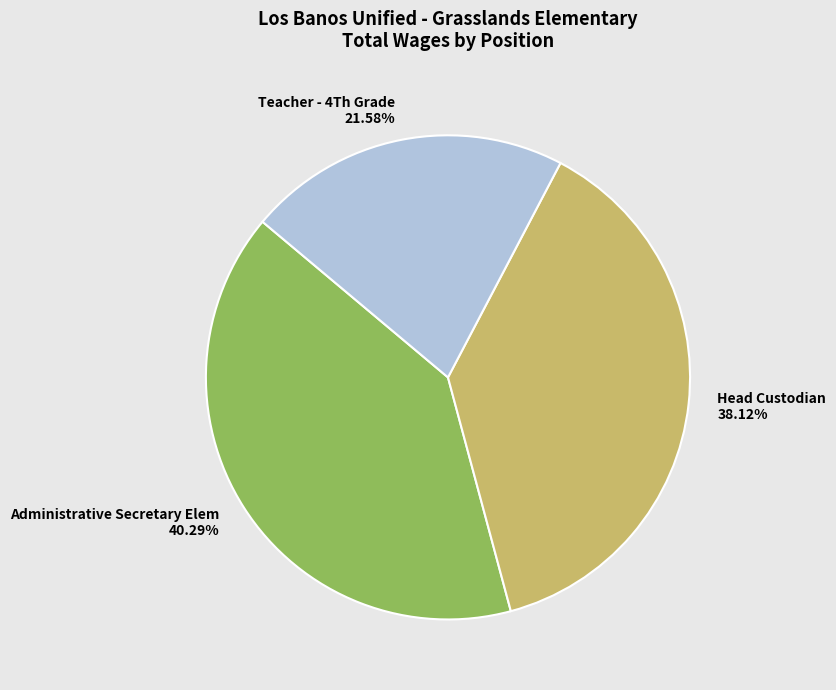

Is it true that Head Custodian is 44% of the pie?

False